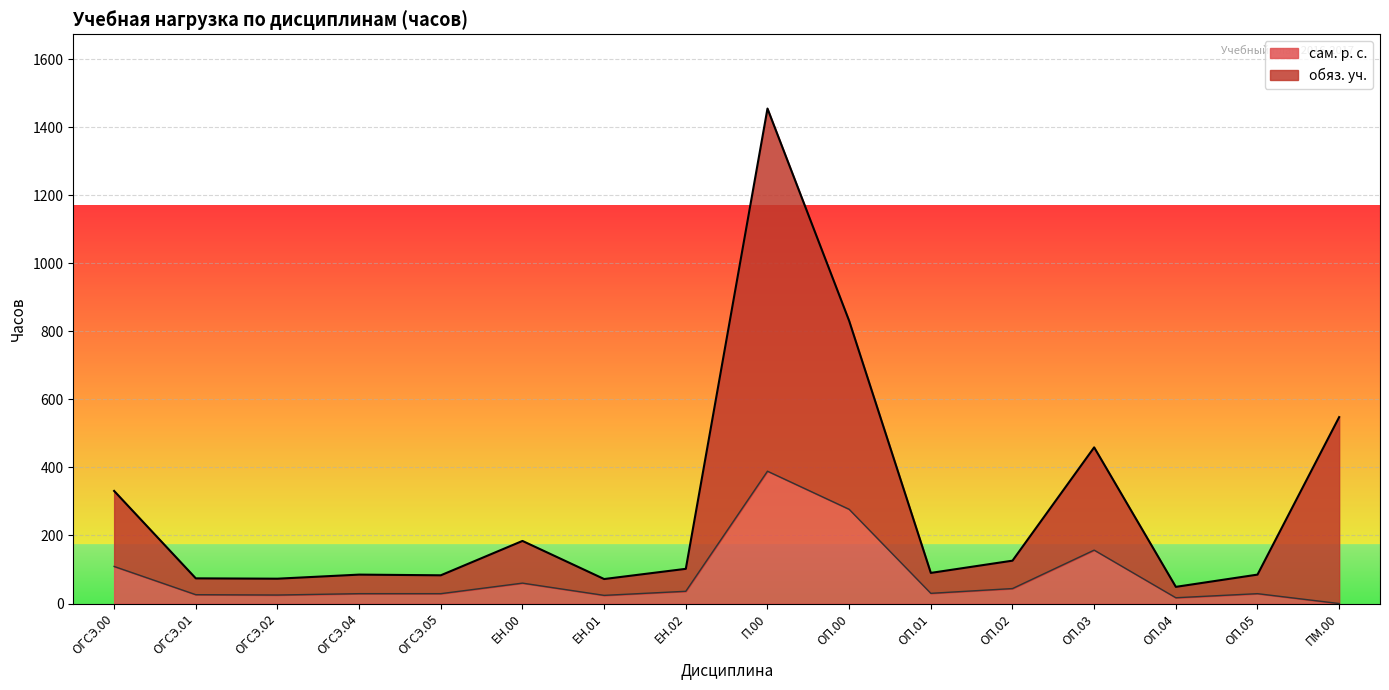

Is the value of обяз. уч. at ОП.02 greater than the value of сам. р. с. at ОП.05?

Yes